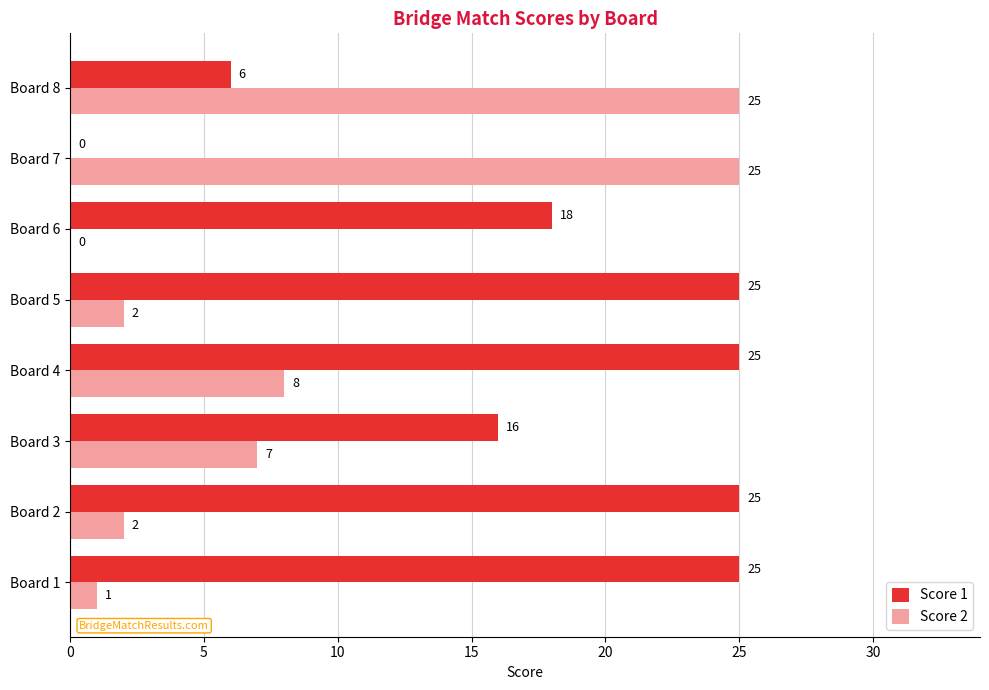

At which category is the sum across all series the highest?

Board 4